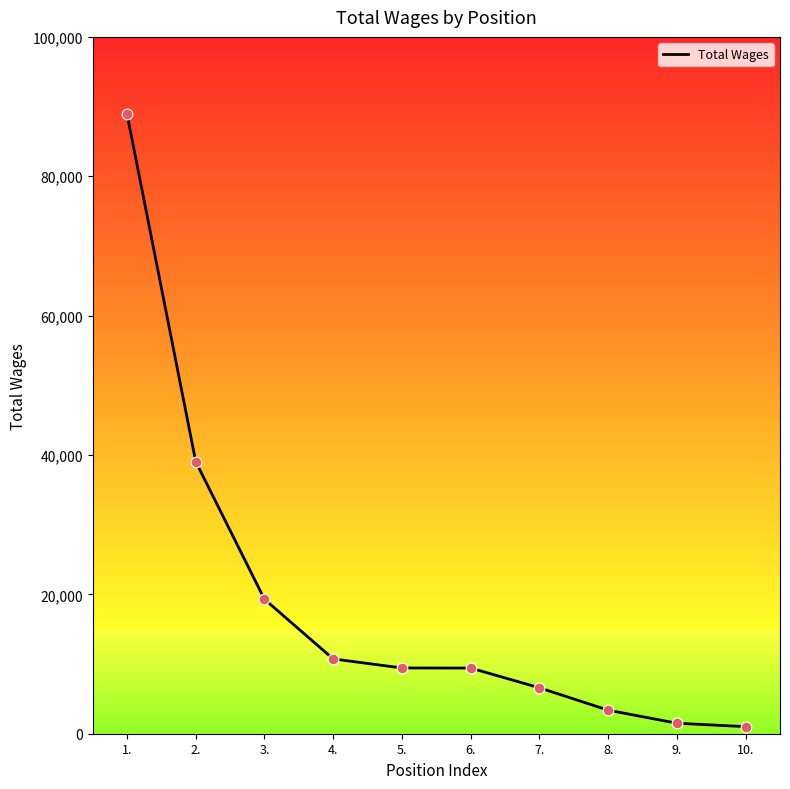

Between 1. and 2., which is larger?

1.